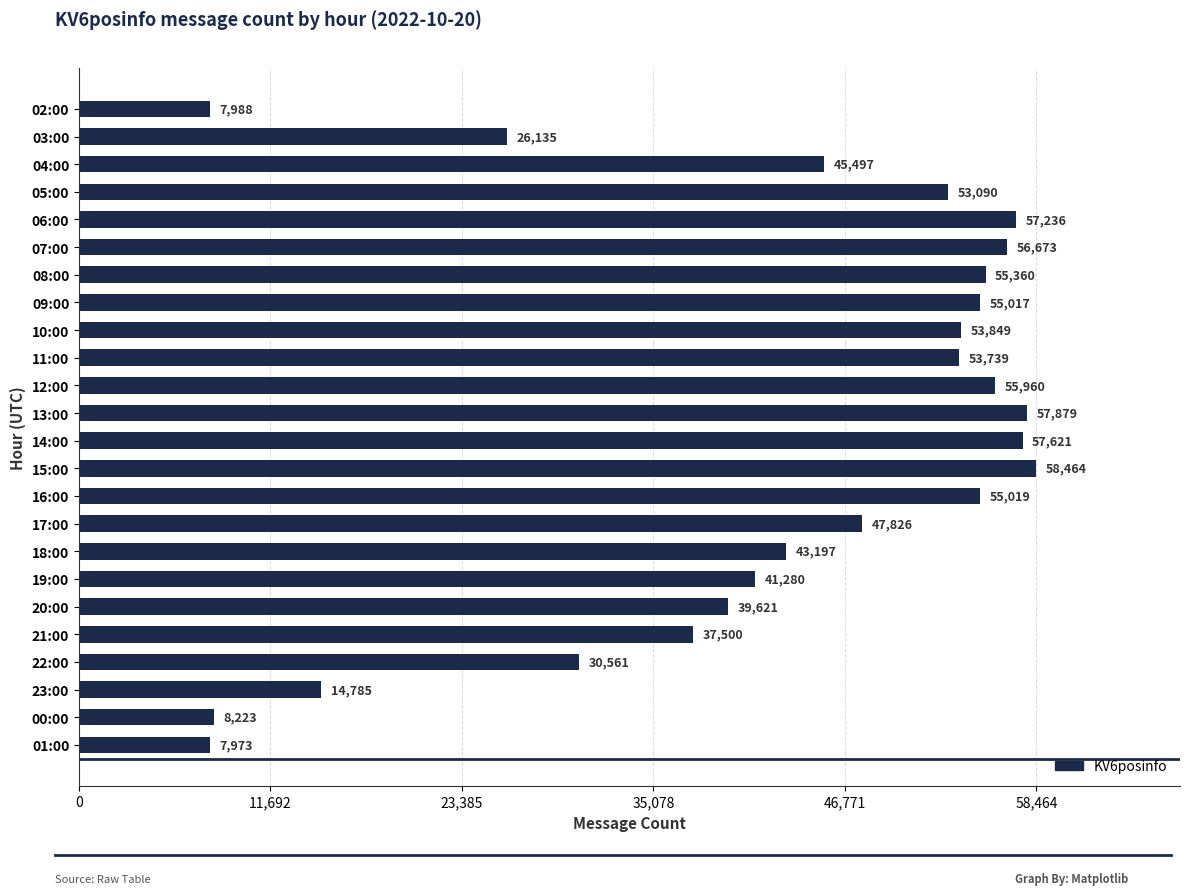

What position from the top is 01:00?

24